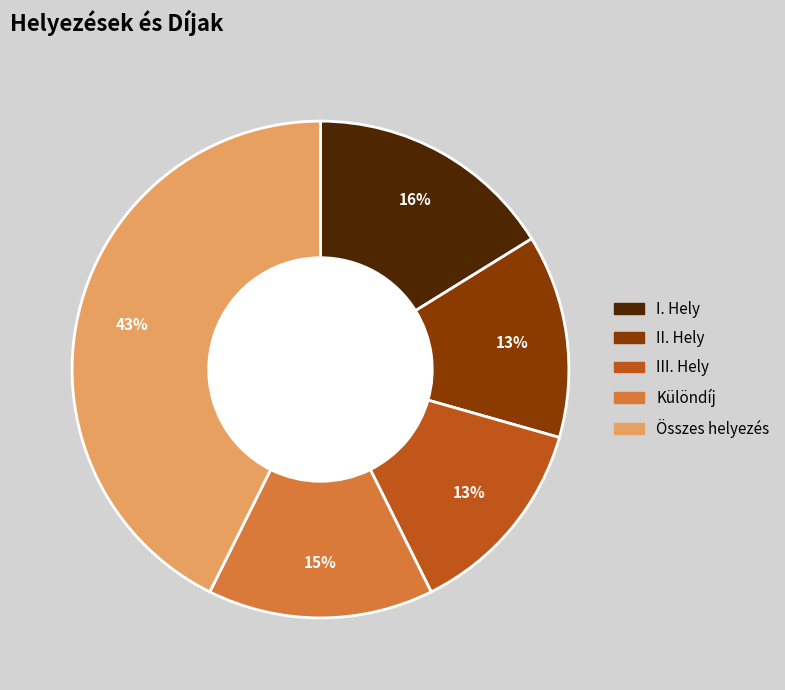

Which category has the biggest portion of the pie?

Összes helyezés